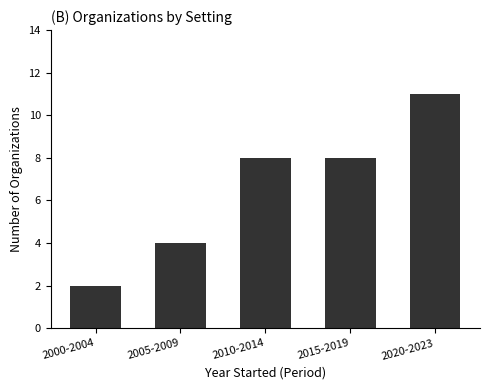

What is the average value?

7